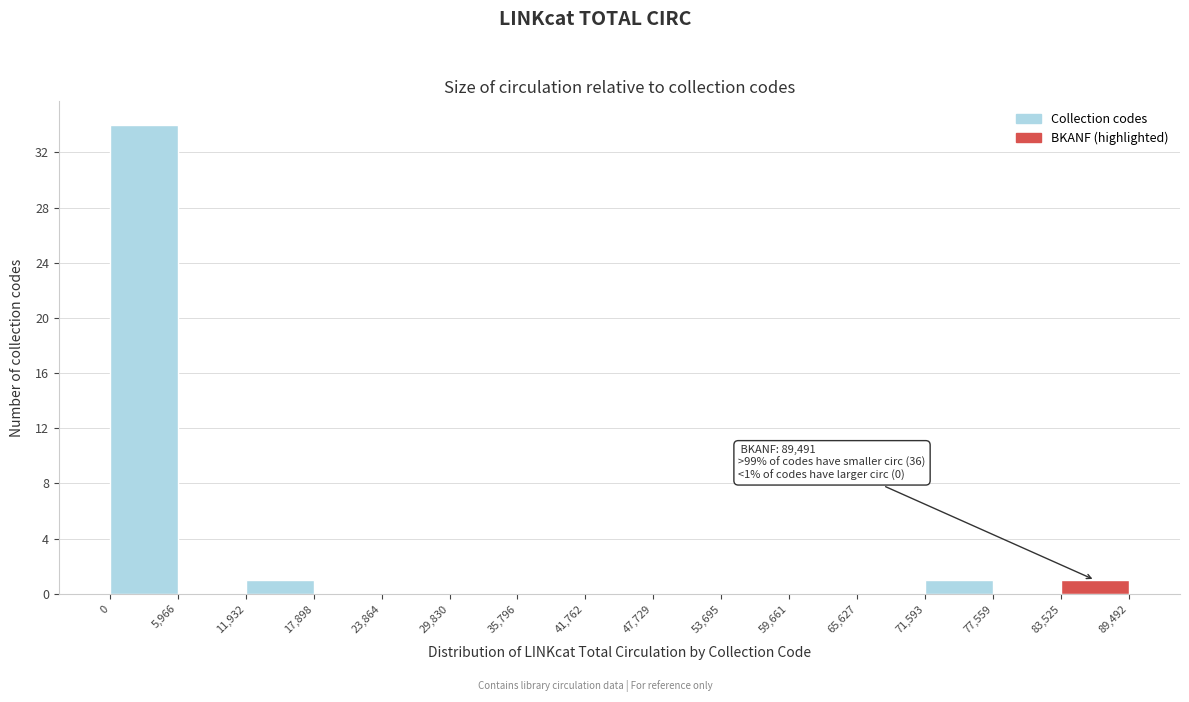

Which range on the x-axis has the tallest bar?

0 to 5,966